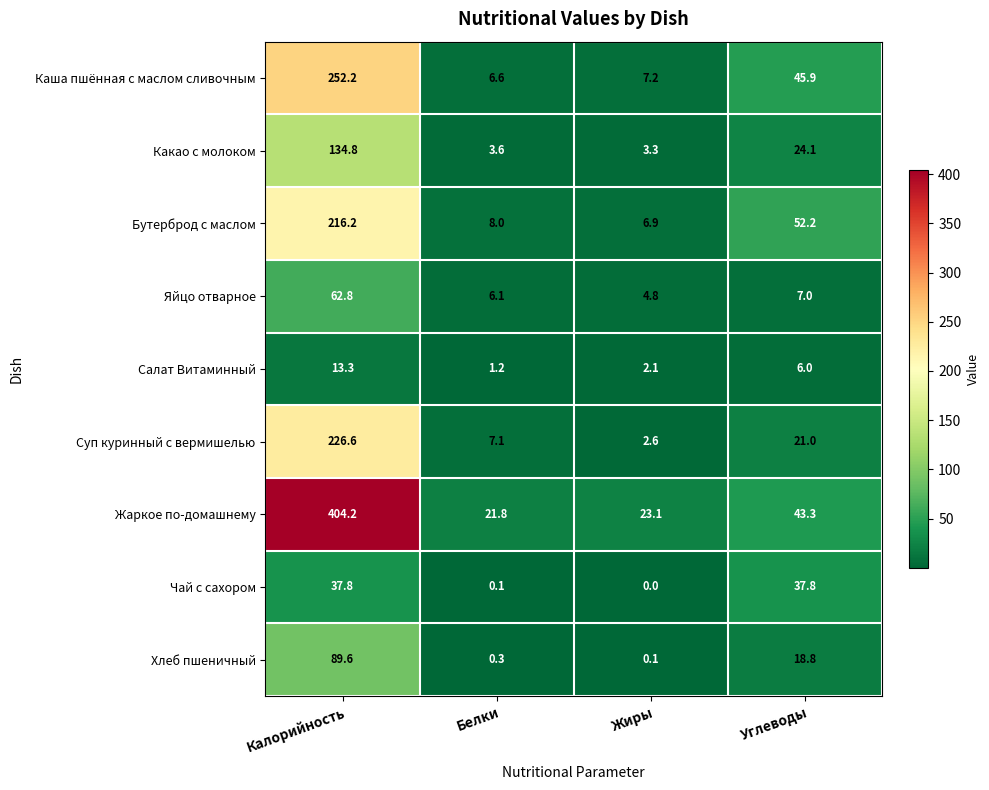

Between Жиры and Углеводы, which series saw the biggest shift?

Бутерброд с маслом